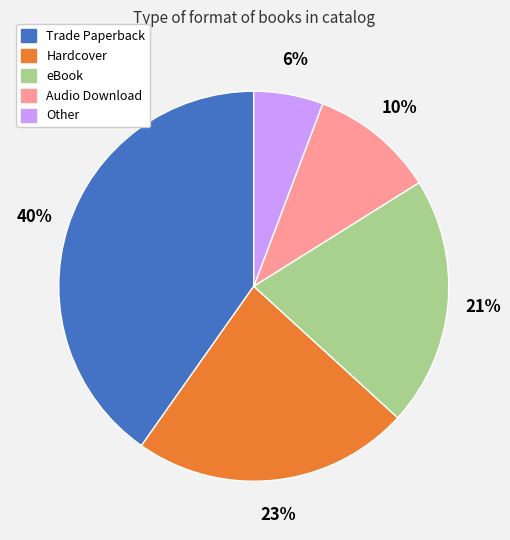

Is there any slice that represents more than half of the pie?

No